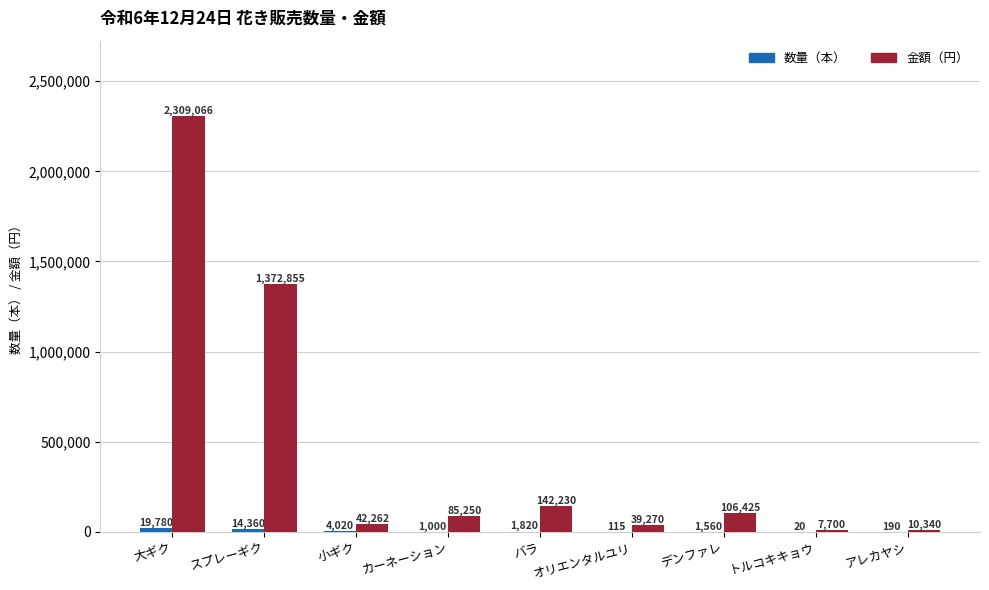

At which category does the chart reach its peak across all series?

大ギク